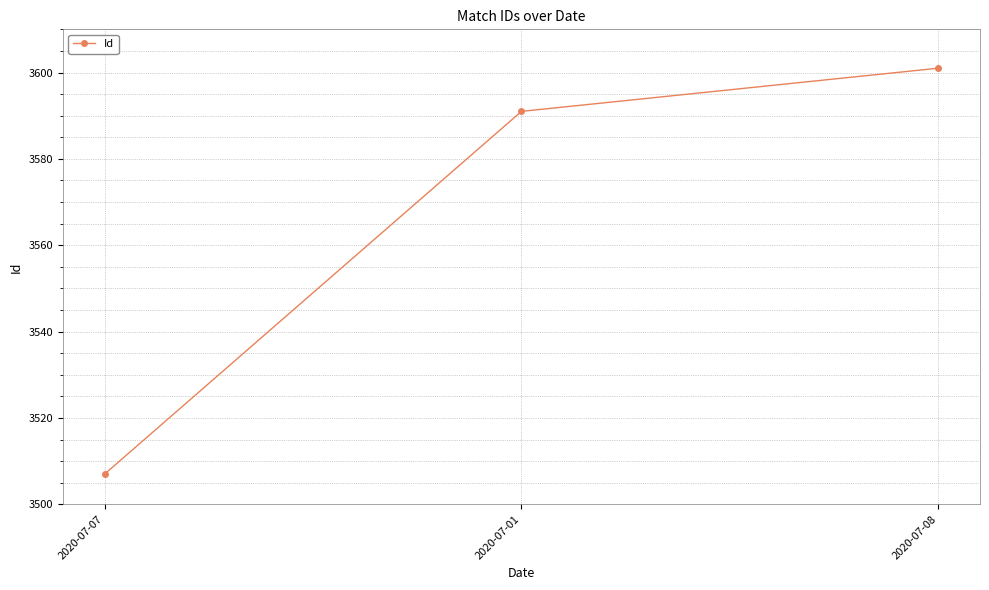

What is the value of the 2nd point from the left?

3591